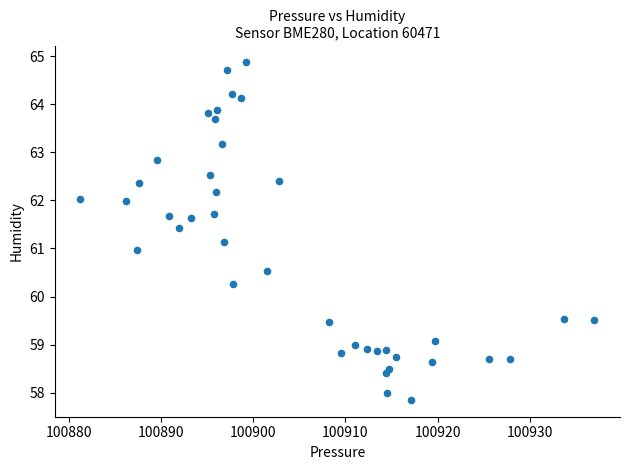

What is the range of Y values (max minus min)?

7.0